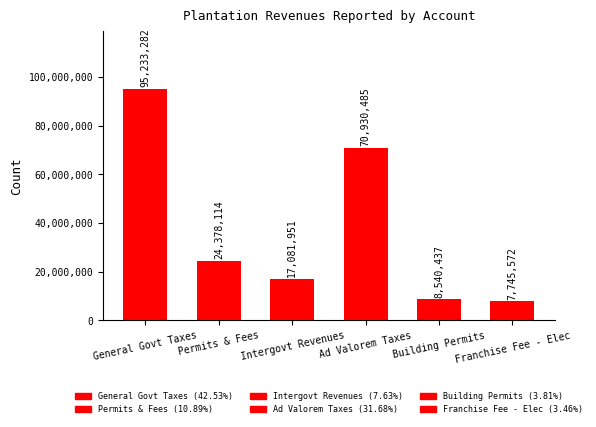

What is the minimum value shown in the chart?

7745572